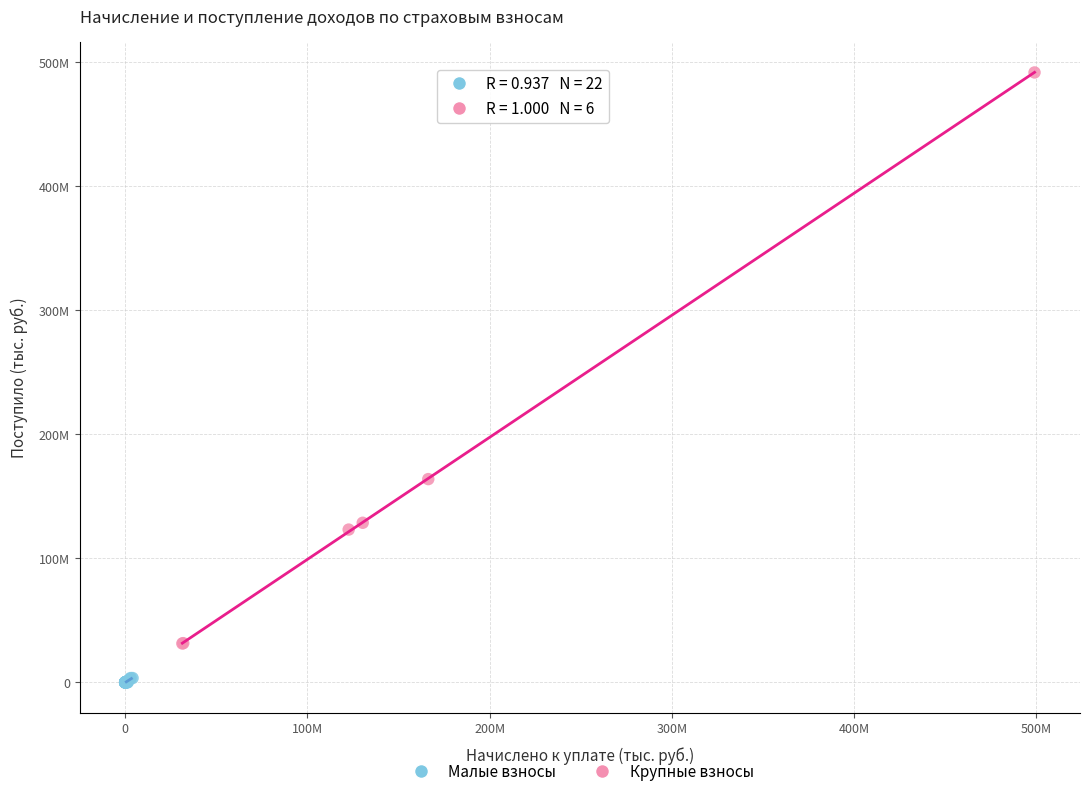

Which series contains the lowest Y value?

Малые взносы